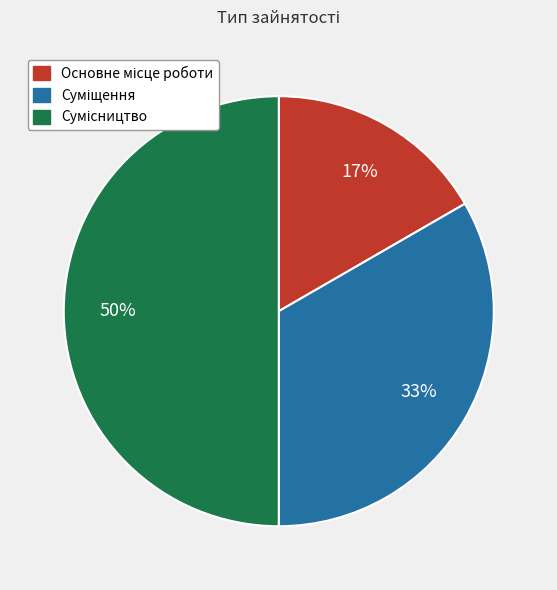

To the nearest percent, what is the difference between the largest and smallest slice percentages?

33%